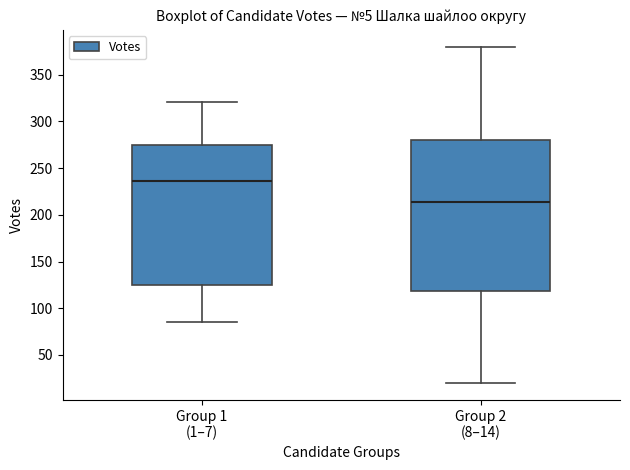

Where does the lower whisker of the box for Group 2 (8–14) end on the y-axis? The values are not printed on the chart, so give them approximately, as read against the axis.

20